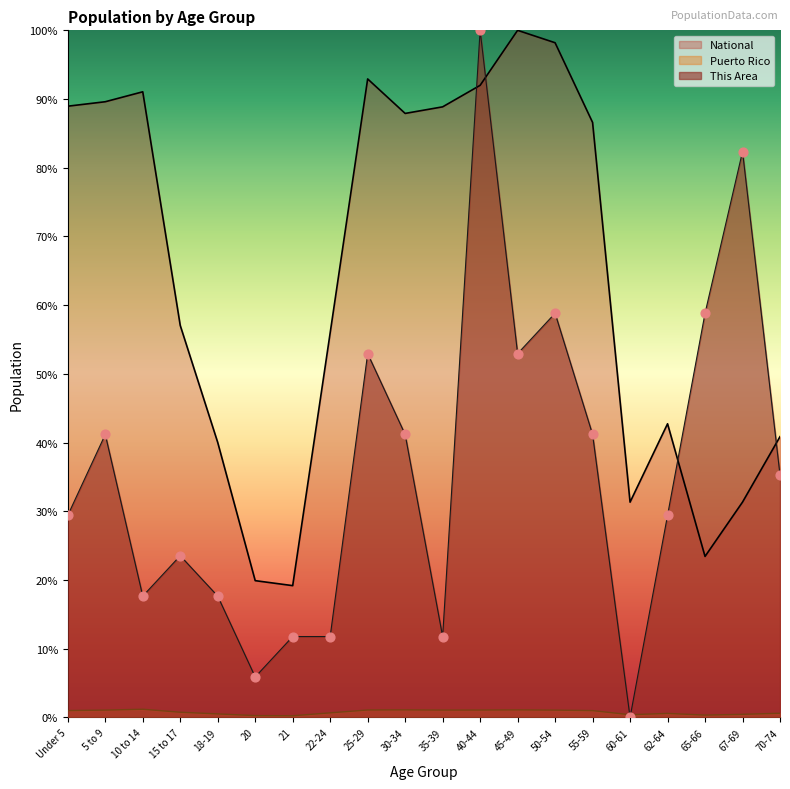

What is the total value across all series at 65-66?

82.6